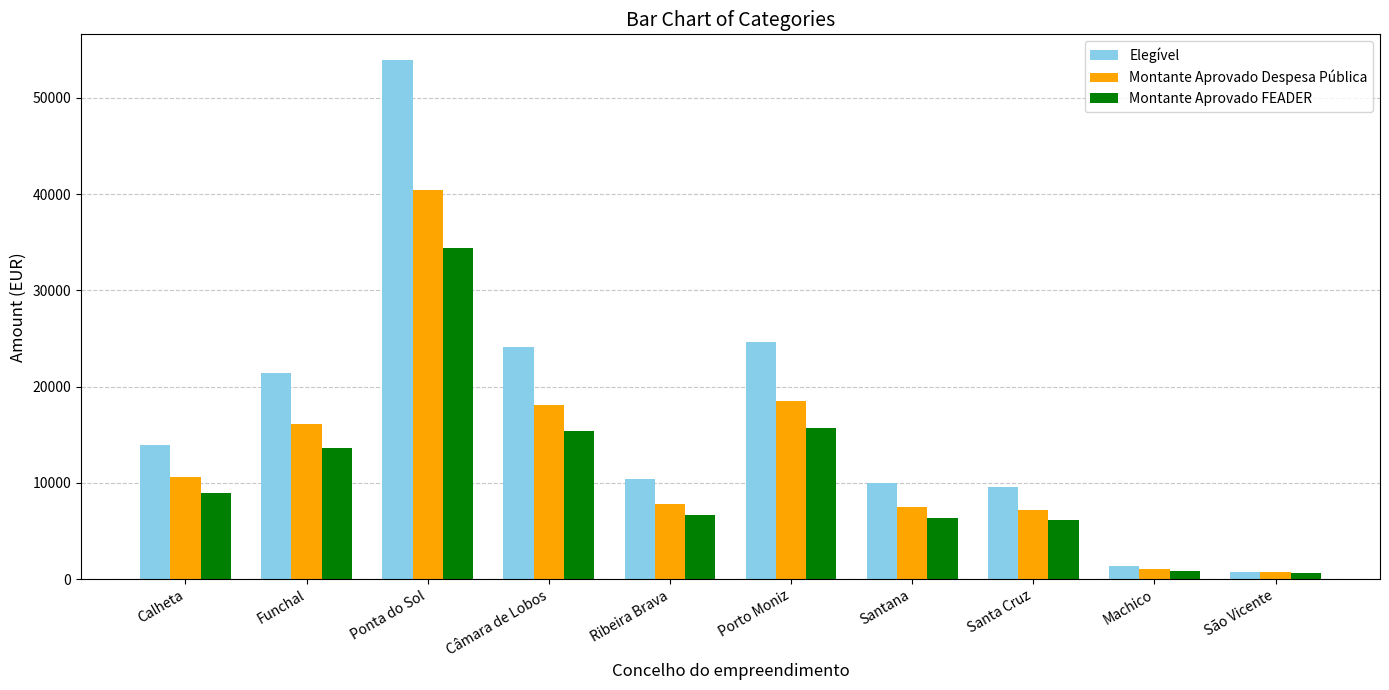

Is it true that Montante Aprovado Despesa Pública equals 1050.0 at Machico?

True